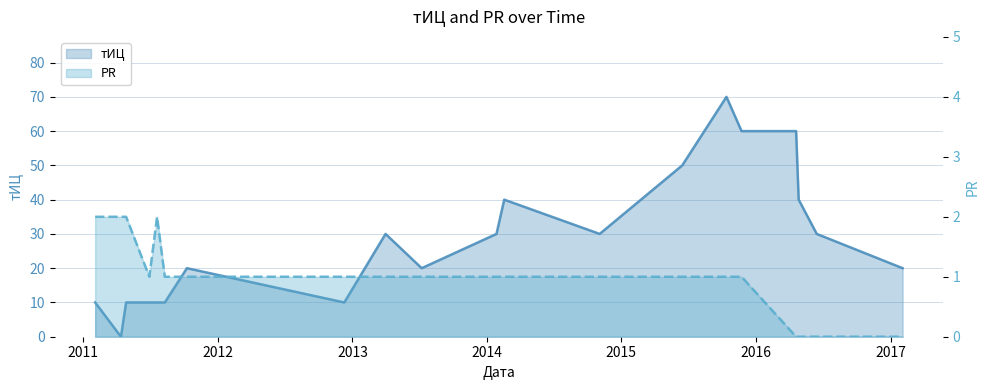

Between 2012-12-10 and 2015-06-15, which series saw the biggest shift?

тИЦ